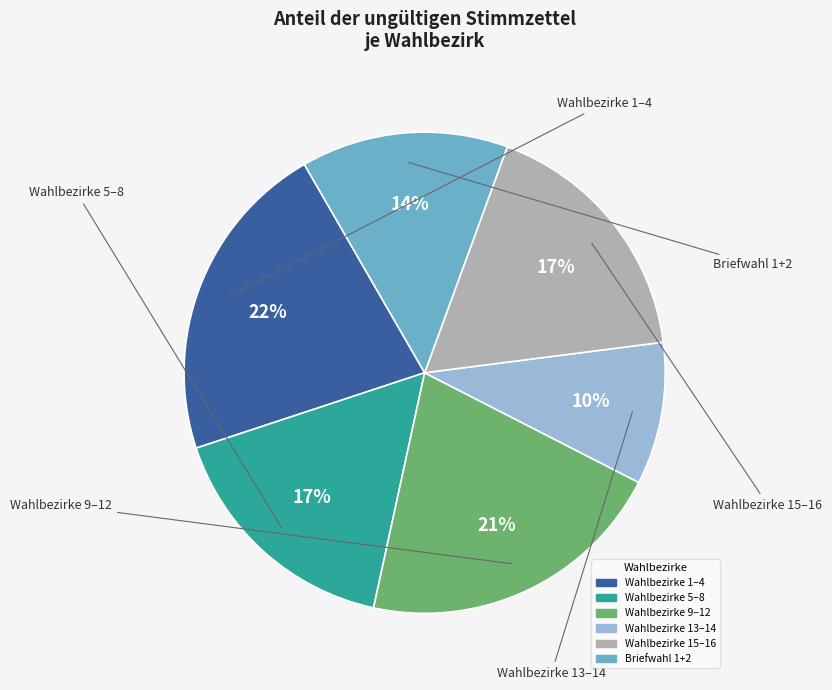

Is there a majority slice in this chart?

No